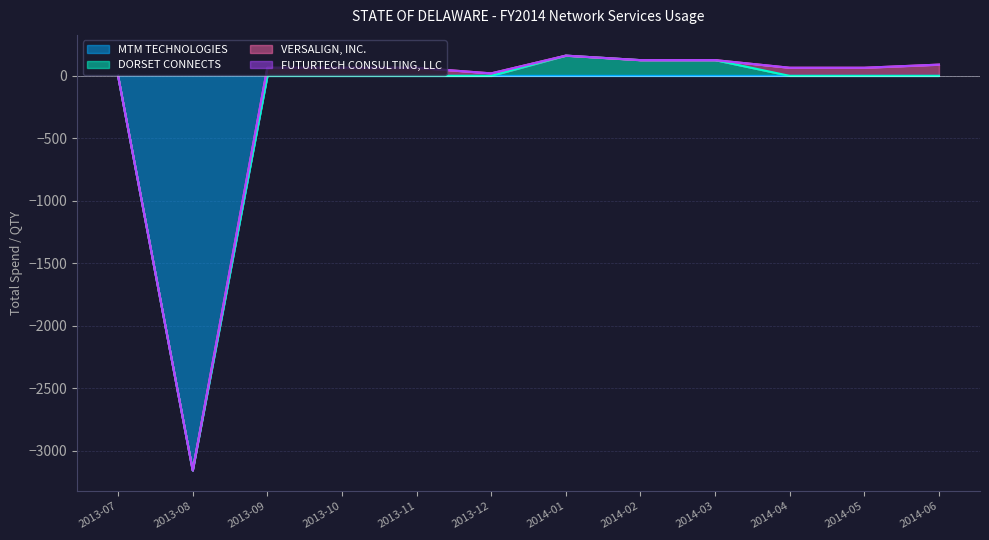

Is the value of DORSET CONNECTS at 2014-04 greater than the value of VERSALIGN, INC. at 2014-06?

No